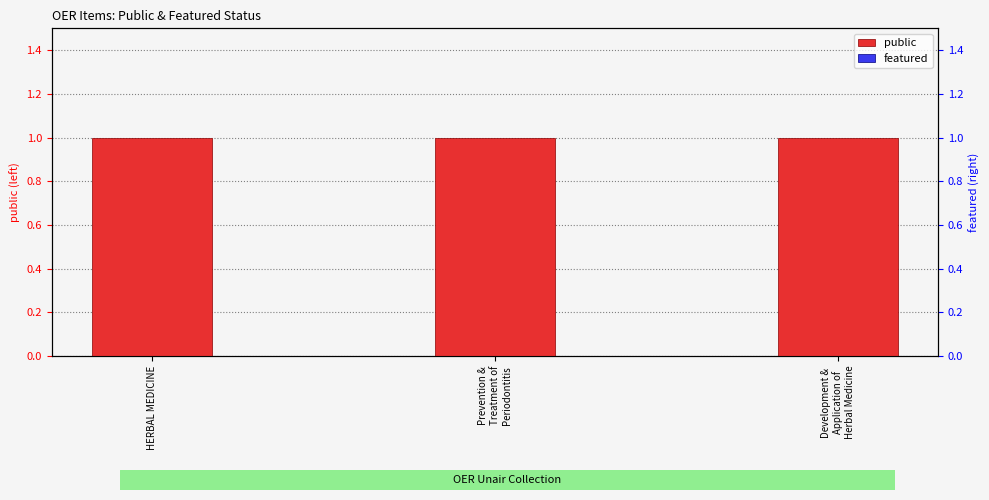

Rank the series by their maximum value, from lowest to highest.

featured, public